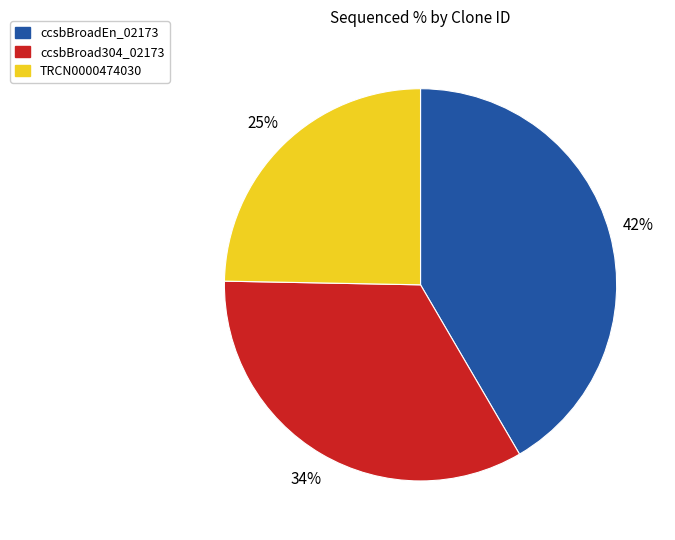

Does ccsbBroadEn_02173 represent more than half of the total?

No